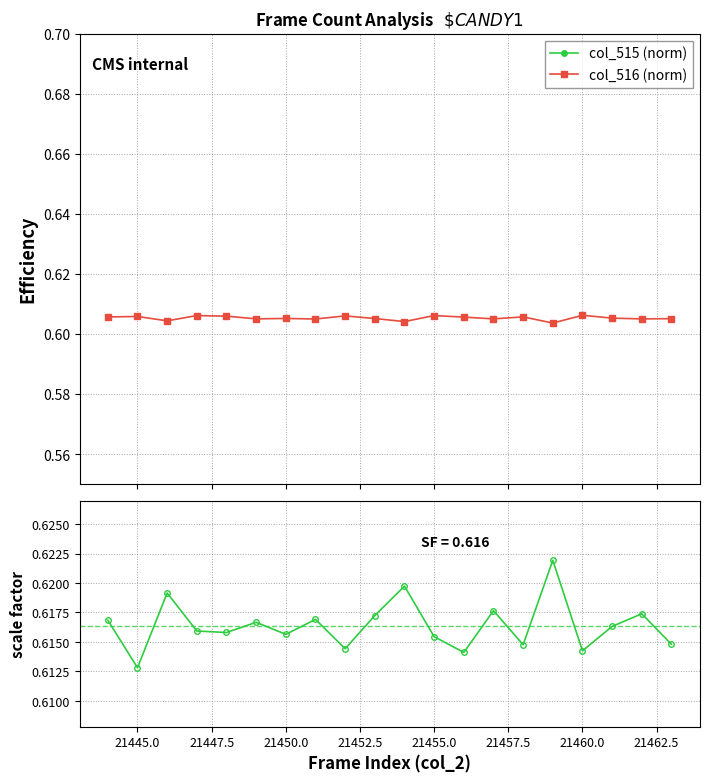

Rank the series by their maximum value, from lowest to highest.

col_515 (norm), col_516 (norm), Scale factor